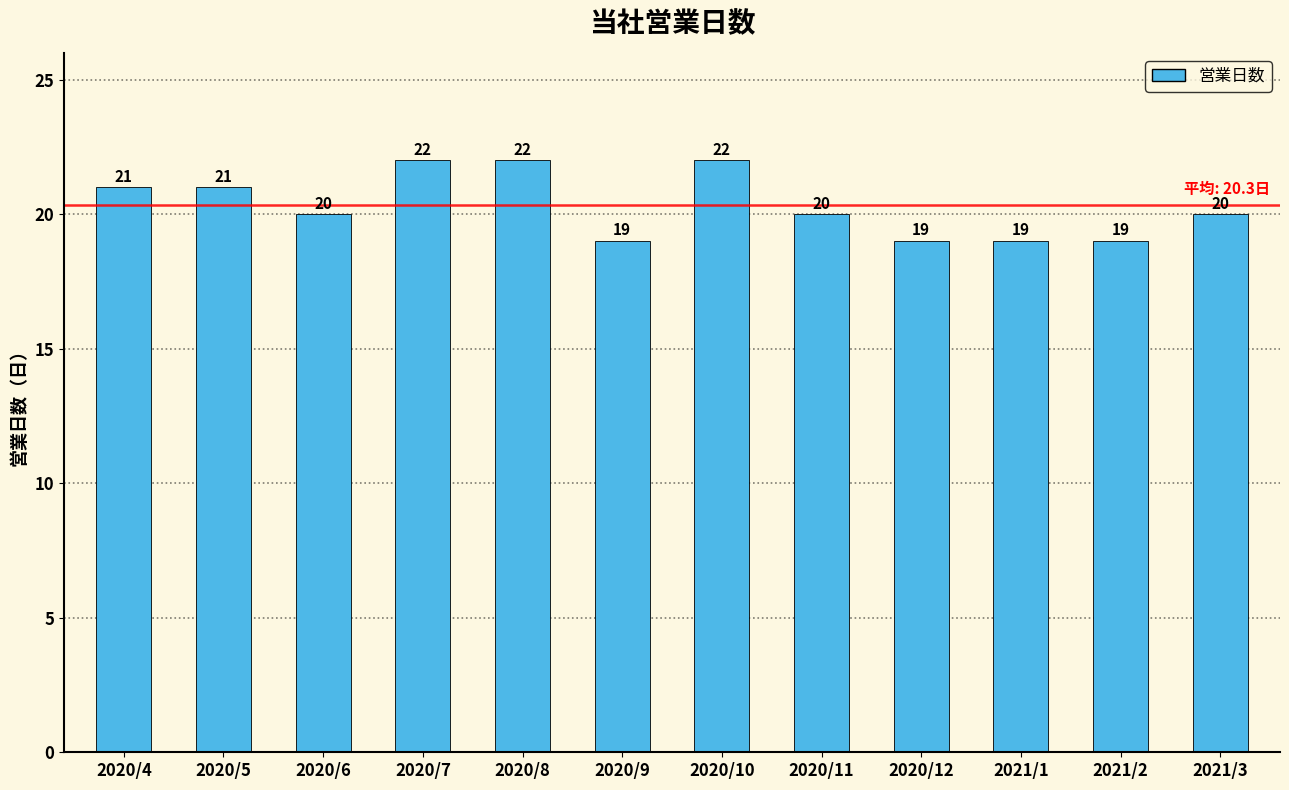

What is the average value?

20